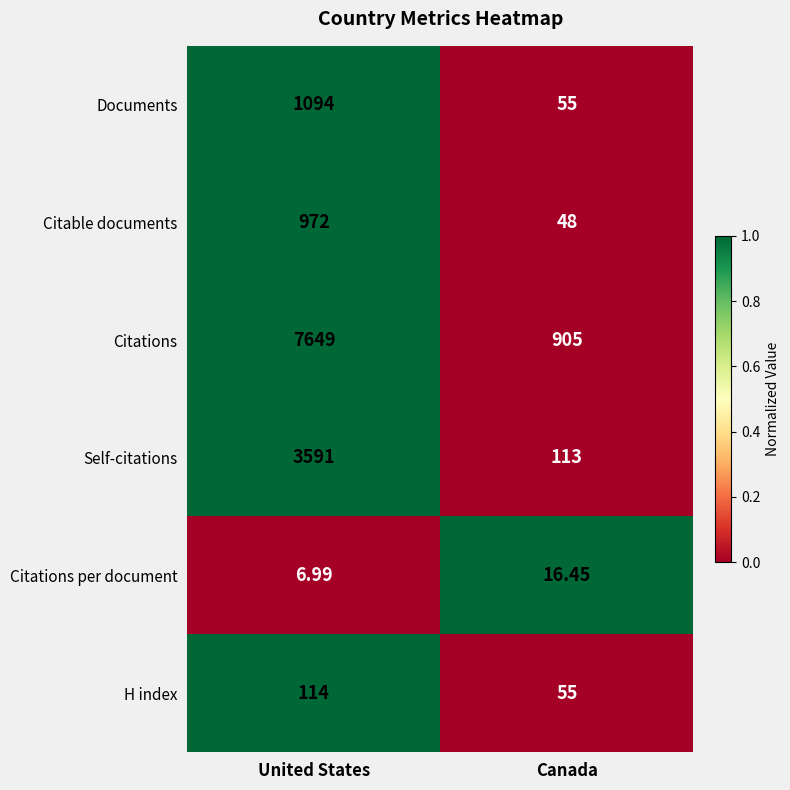

Which category has the highest value across all series?

United States